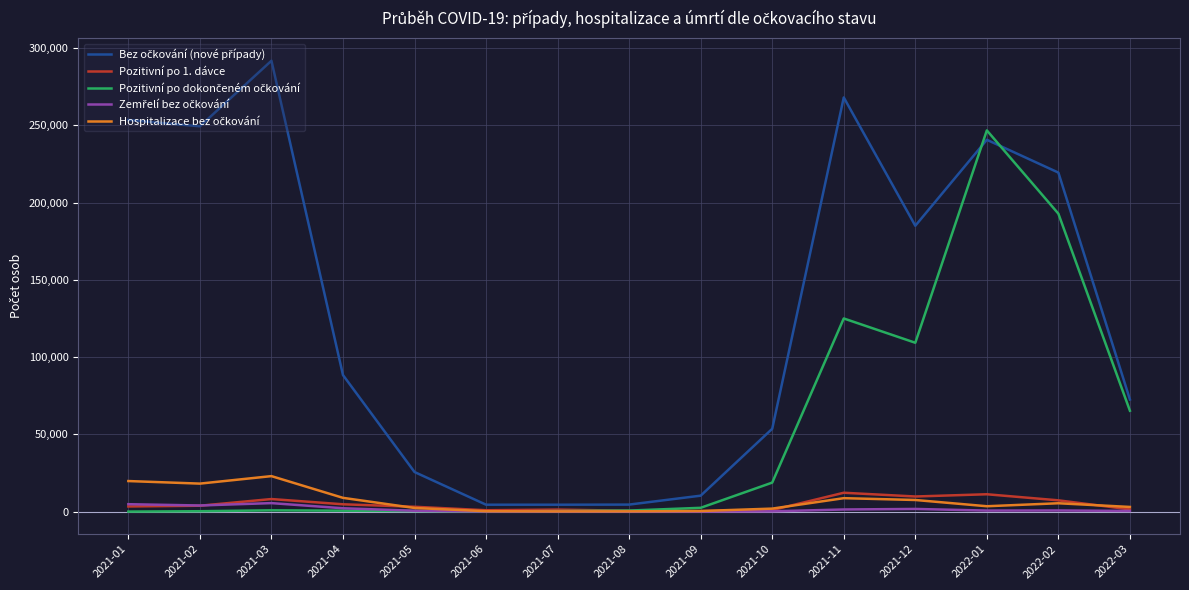

What is the greatest value displayed?

291806